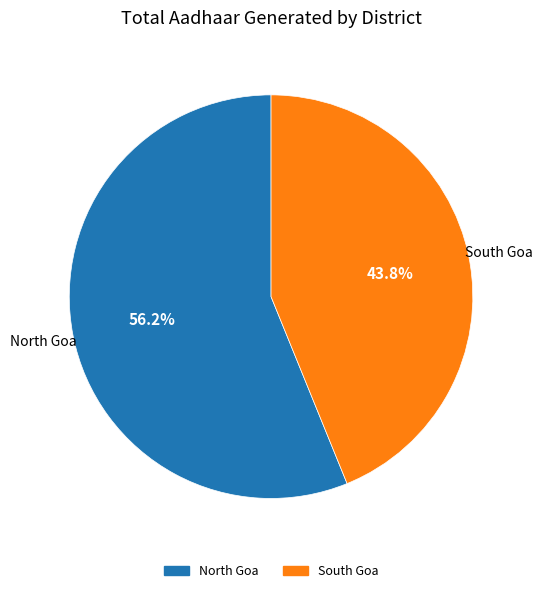

What percentage is the North Goa slice, to the nearest percent?

56%